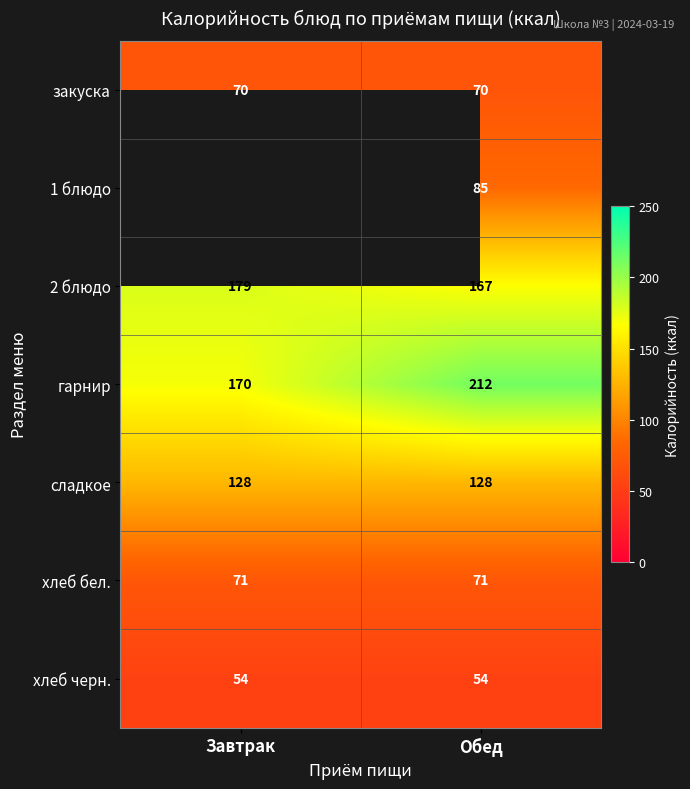

What is the maximum value for сладкое?

128